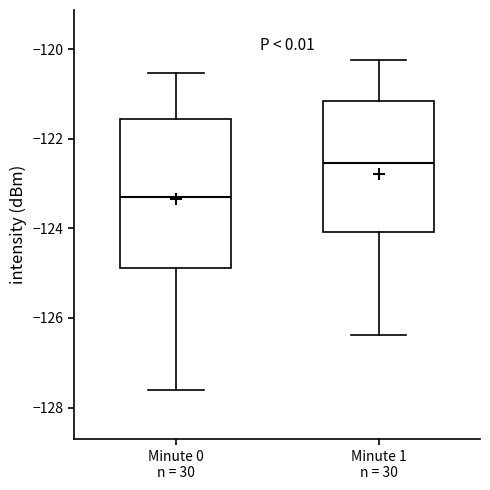

Where does the lower whisker of the box for Minute 0 n = 30 end on the y-axis? The values are not printed on the chart, so give them approximately, as read against the axis.

-127.6